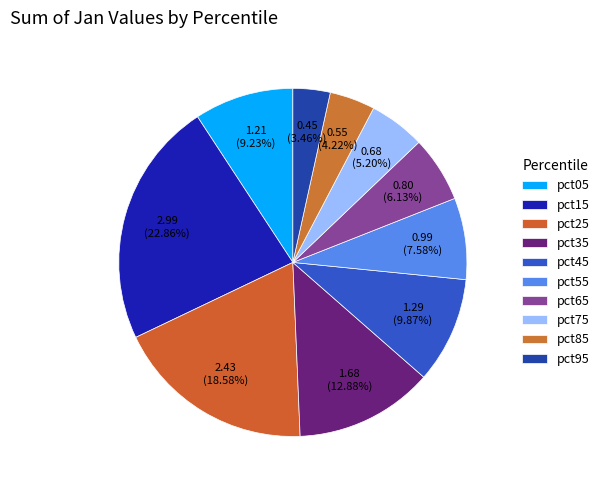

To the nearest percent, what is the difference between the pct45 and pct65 slice percentages?

4%